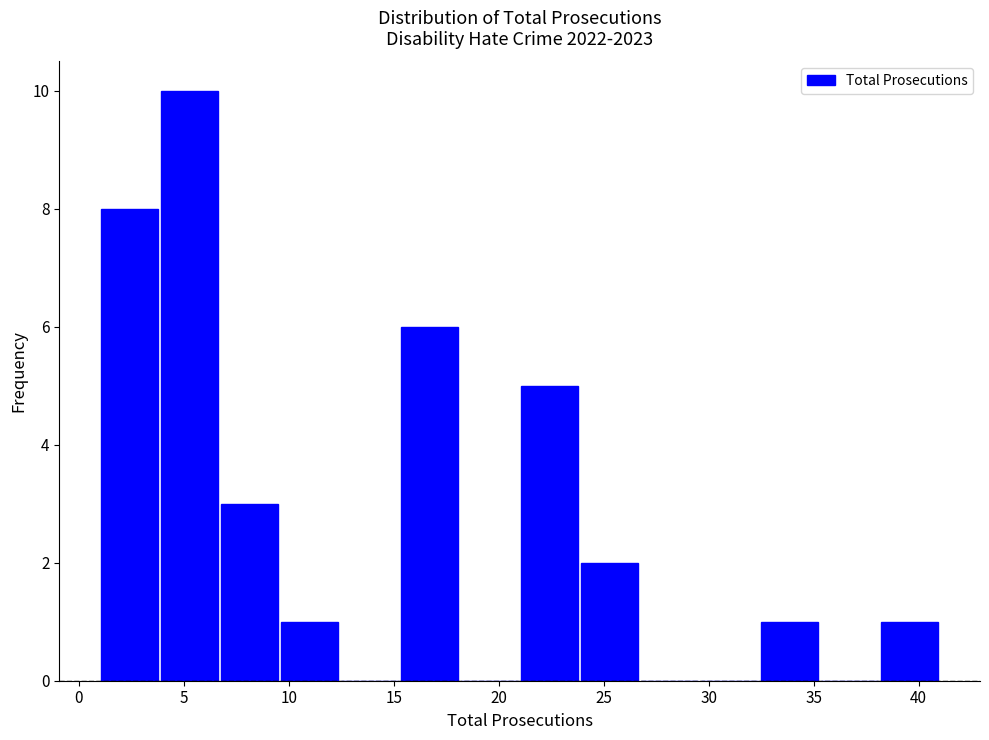

Which range on the x-axis has the tallest bar?

4.0 to 6.5